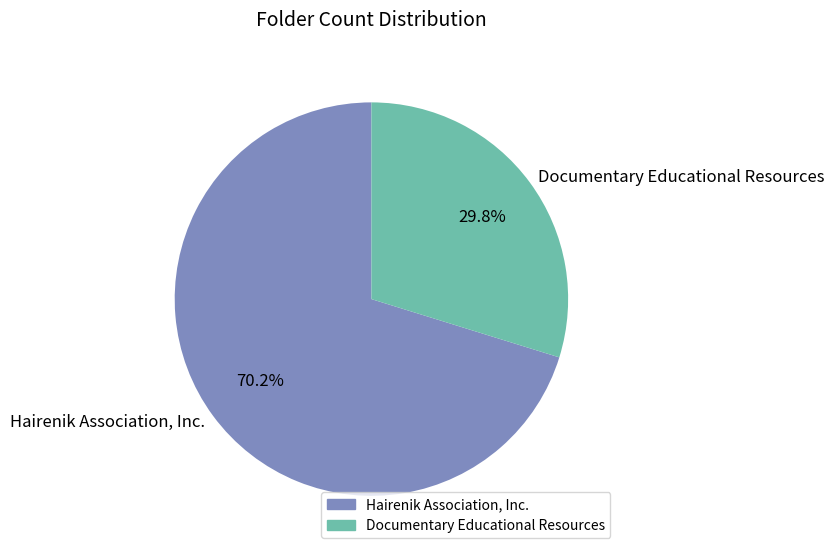

To the nearest percent, what percentage of the pie is Documentary Educational Resources?

30%